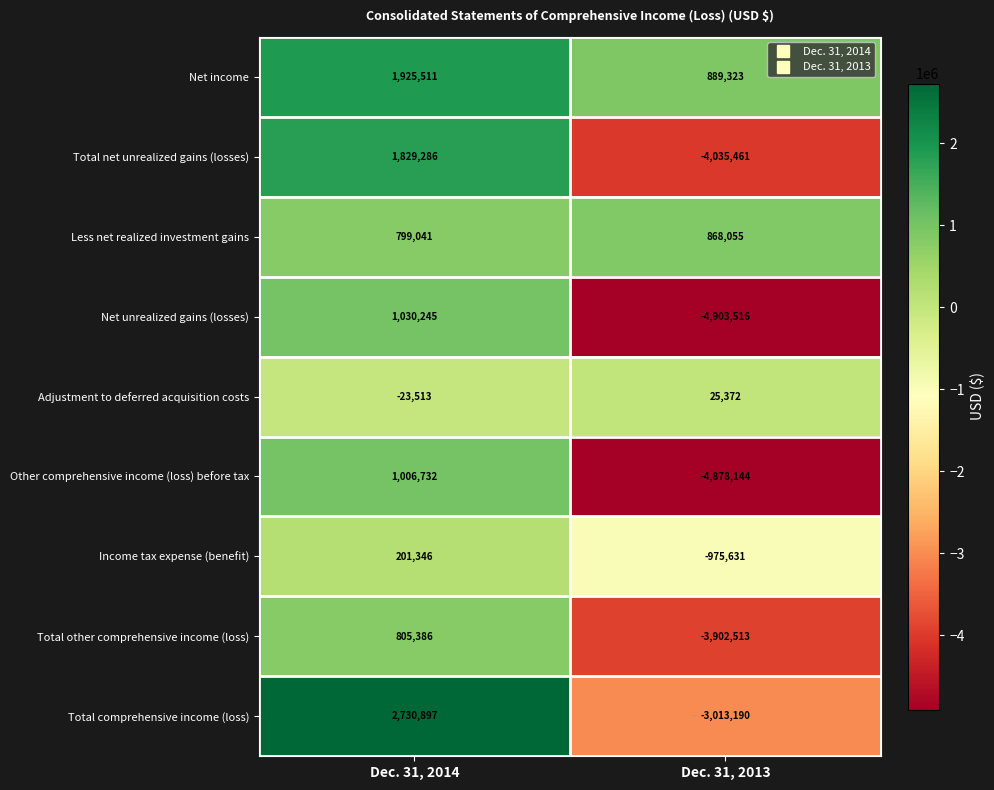

Reading left to right, list all the values displayed in this chart.

Net income: Dec. 31, 2014=1925511	Dec. 31, 2013=889323
Total net unrealized gains (losses): Dec. 31, 2014=1829286	Dec. 31, 2013=-4035461
Less net realized investment gains: Dec. 31, 2014=799041	Dec. 31, 2013=868055
Net unrealized gains (losses): Dec. 31, 2014=1030245	Dec. 31, 2013=-4903516
Adjustment to deferred acquisition costs: Dec. 31, 2014=-23513	Dec. 31, 2013=25372
Other comprehensive income (loss) before tax: Dec. 31, 2014=1006732	Dec. 31, 2013=-4878144
Income tax expense (benefit): Dec. 31, 2014=201346	Dec. 31, 2013=-975631
Total other comprehensive income (loss): Dec. 31, 2014=805386	Dec. 31, 2013=-3902513
Total comprehensive income (loss): Dec. 31, 2014=2730897	Dec. 31, 2013=-3013190